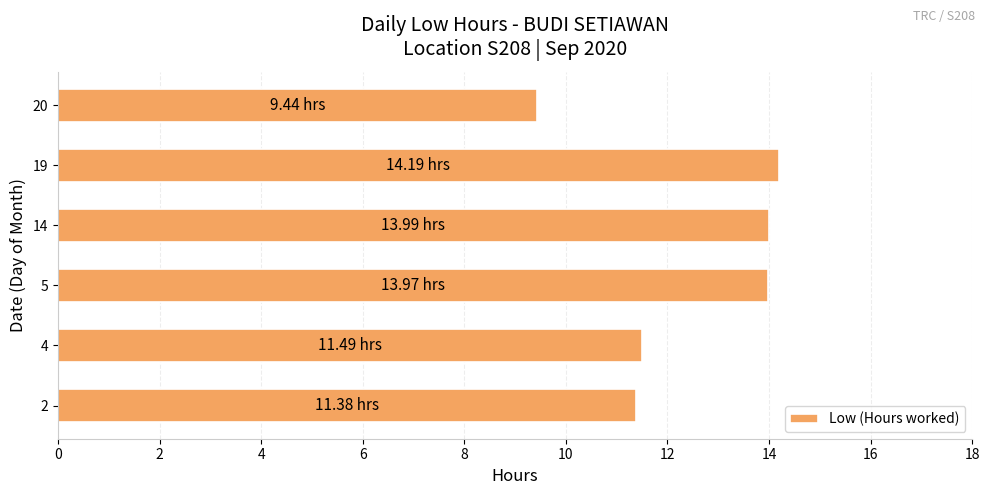

Are the bars horizontal?

Yes